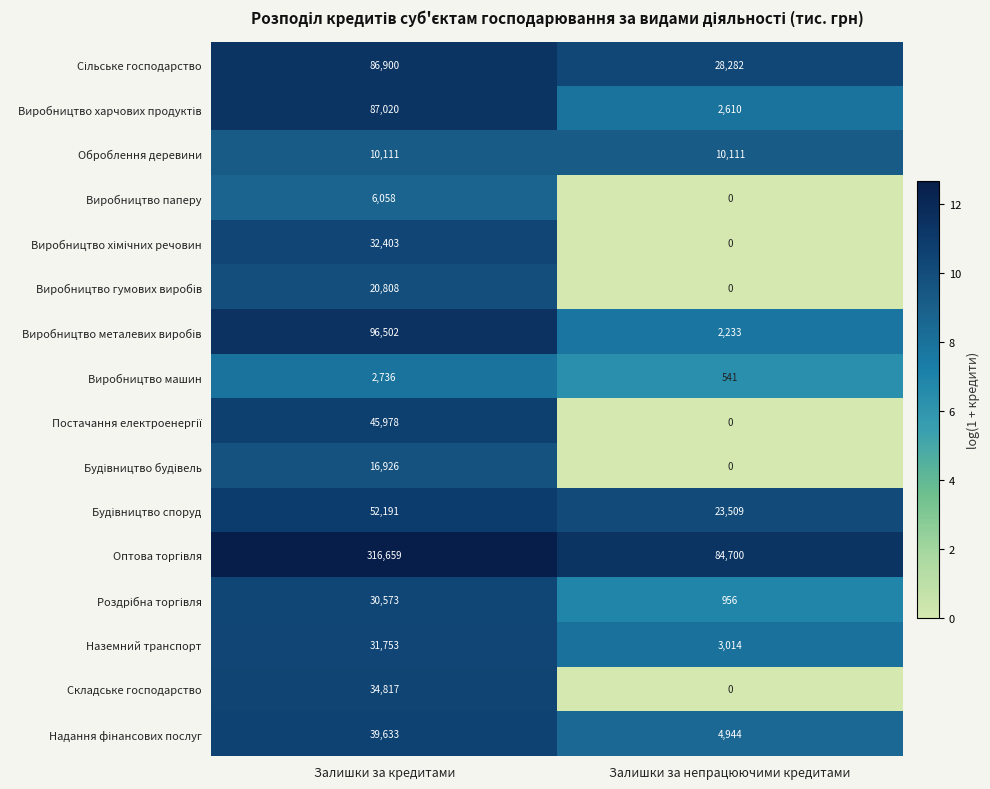

List the labels in order of Виробництво паперу value, smallest first.

Залишки за непрацюючими кредитами, Залишки за кредитами